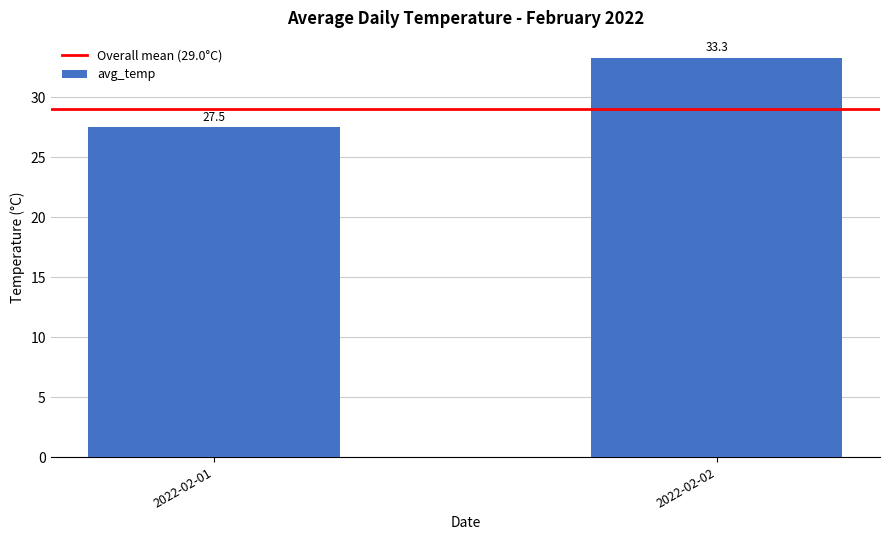

Reading left to right, transcribe all the data shown in this chart.

2022-02-01=27.5	2022-02-02=33.3